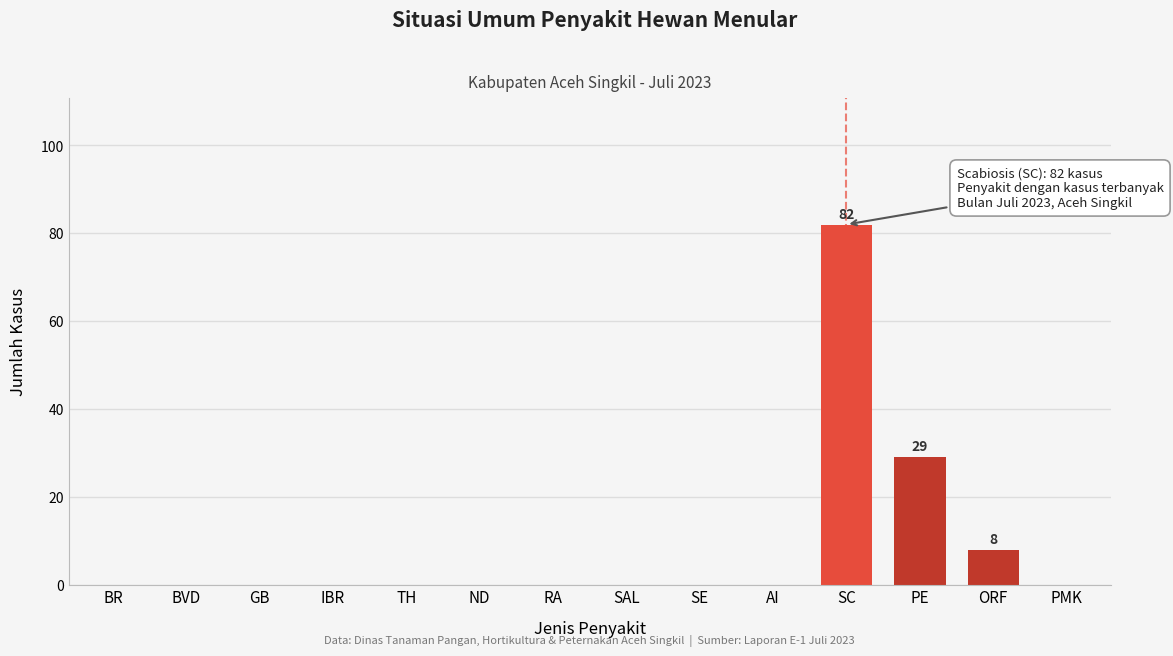

Reading right to left, extract all data points from this chart.

PMK=0	ORF=8	PE=29	SC=82	AI=0	SE=0	SAL=0	RA=0	ND=0	TH=0	IBR=0	GB=0	BVD=0	BR=0